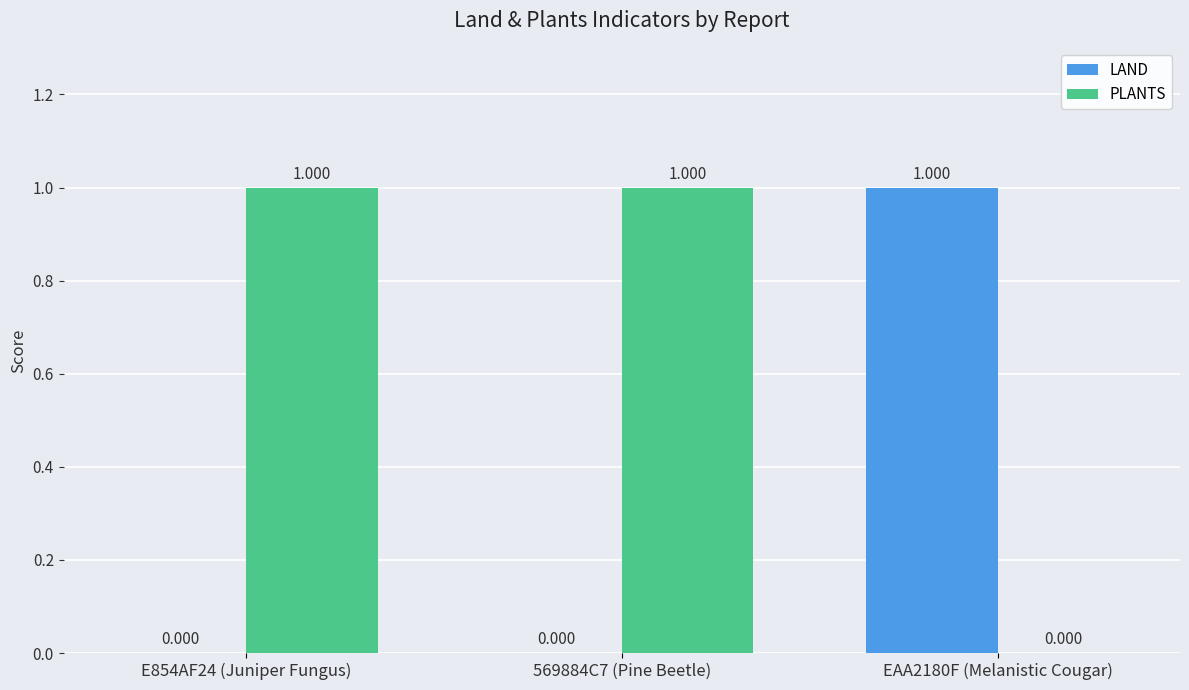

Which series has the largest total across all categories?

PLANTS